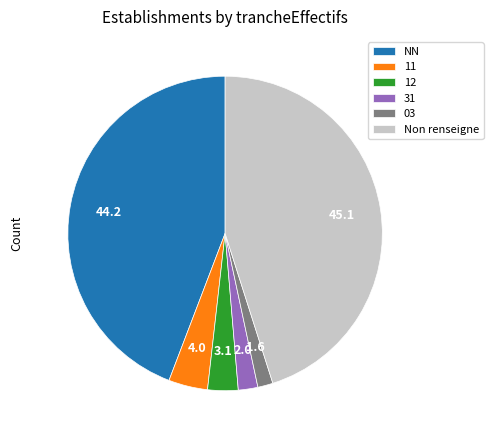

Which category has the biggest portion of the pie?

Non renseigne